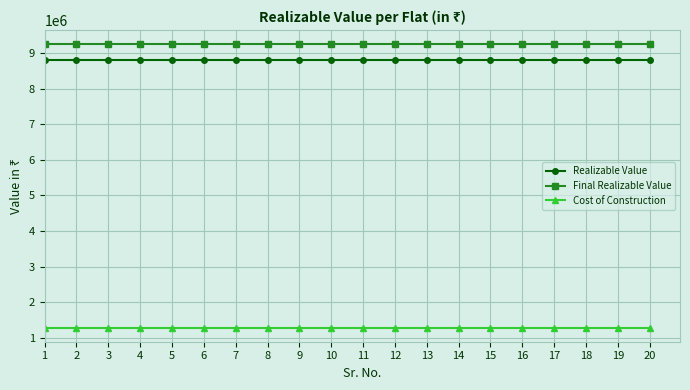

Is the value of Final Realizable Value at 7 greater than the value of Cost of Construction at 8?

Yes